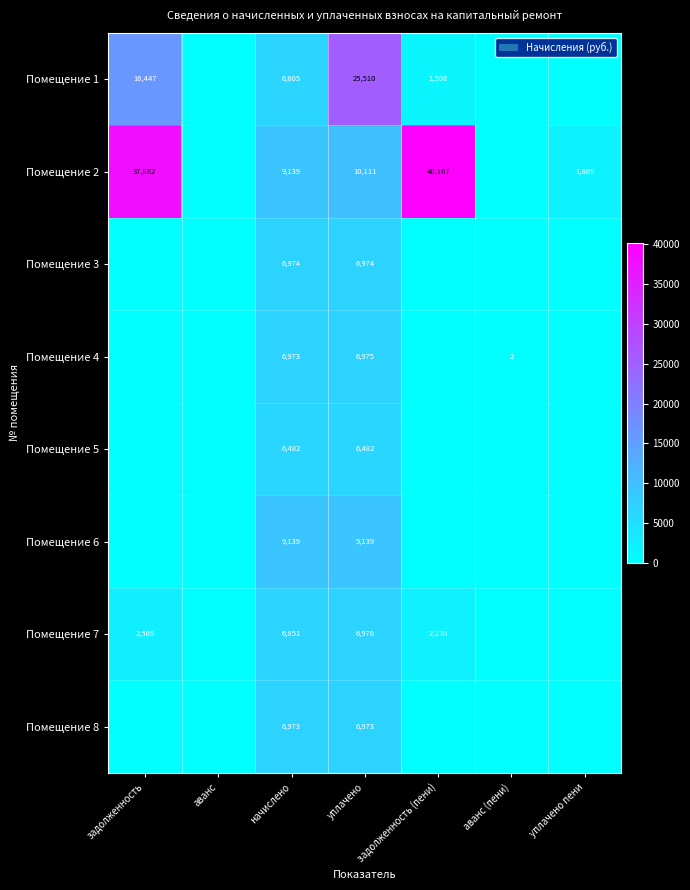

What is the spread (max minus min) of values at аванс (пени)?

1.9